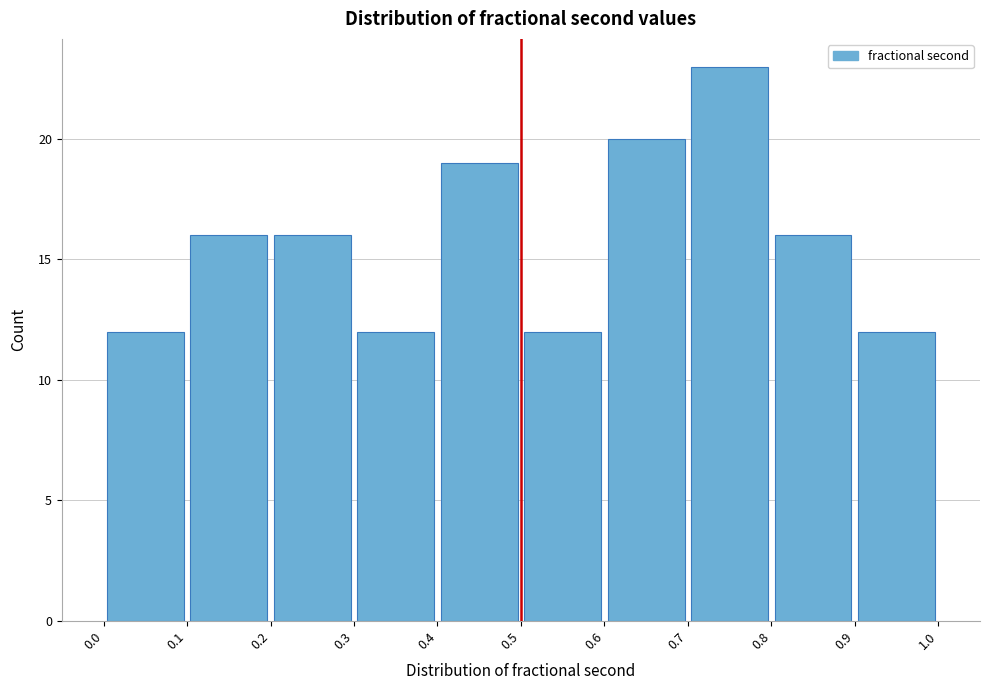

Reading left to right, list every bar in this chart as the range it spans on the x-axis followed by its height. The values are not printed on the chart, so give them approximately, as read against the axis.

0.0 to 0.1: 12
0.1 to 0.2: 16
0.2 to 0.3: 16
0.3 to 0.4: 12
0.4 to 0.5: 19
0.5 to 0.6: 12
0.6 to 0.7: 20
0.7 to 0.8: 23
0.8 to 0.9: 16
0.9 to 1.0: 12